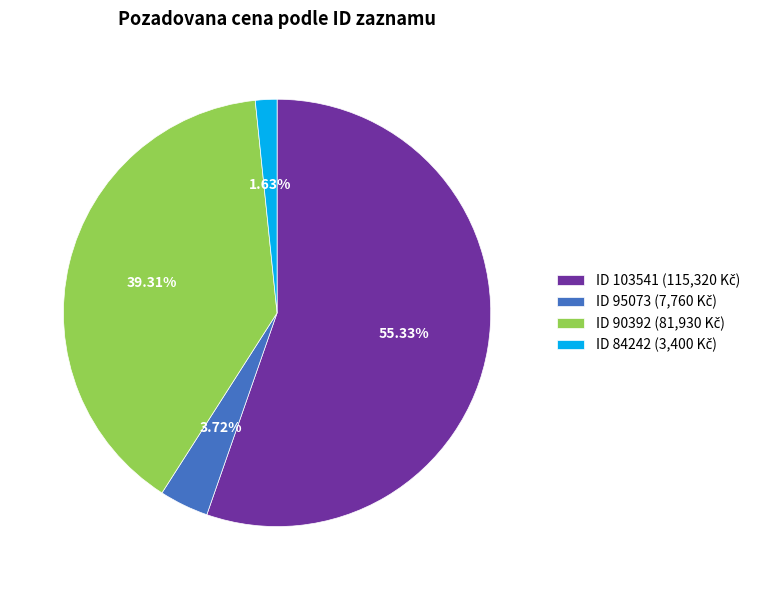

Does any single category account for the majority?

Yes